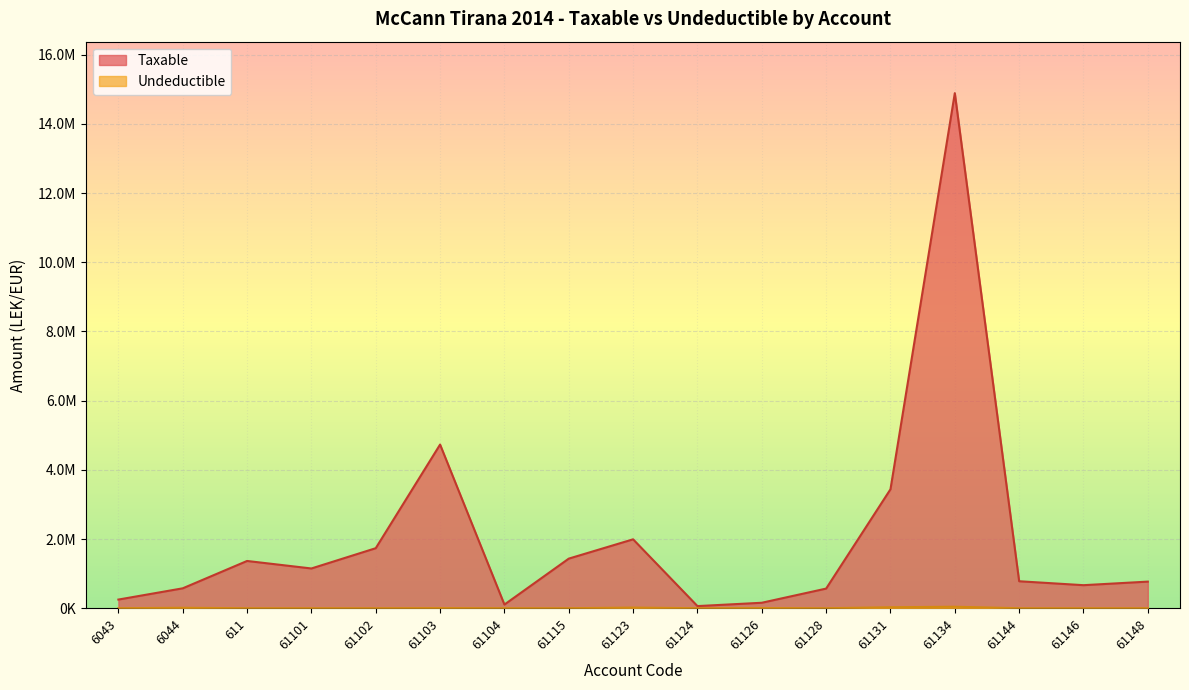

Reading left to right, list all the values displayed in this chart.

Taxable: 250227.1	575296.9	1366068.5	1149043.7	1735151.5	4731146.9	105900.0	1433753.2	1991862.2	61813.2	157990.0	567460.5	3437988.5	14887859.8	779642.1	666085.5	769080.9
Undeductible: 0.0	12822.0	0.0	0.0	0.0	3920.0	0.0	250.0	18500.0	0.0	5100.0	0.0	28000.0	43299.0	0.0	0.0	0.0